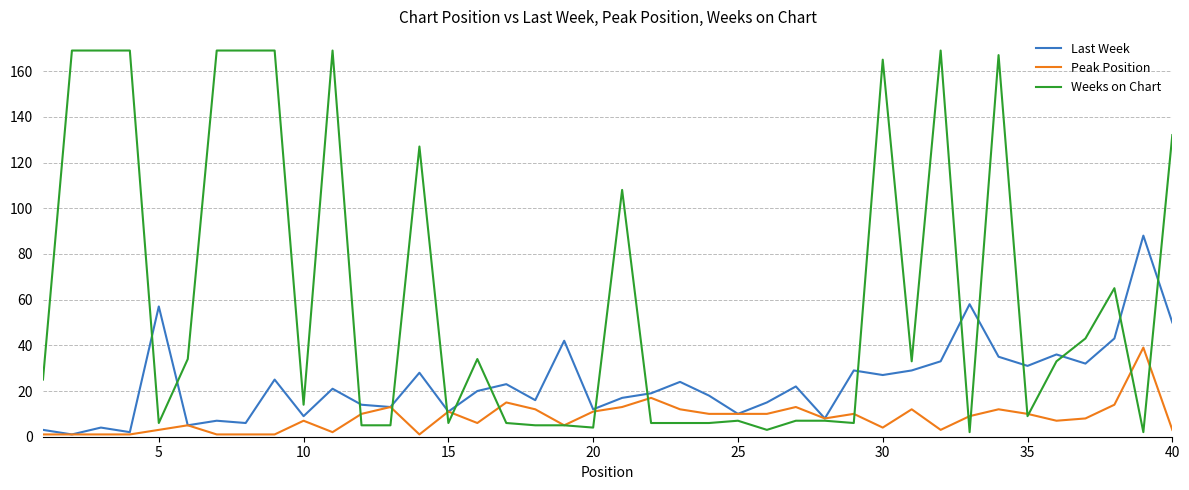

Which series has the largest range (max minus min)?

Weeks on Chart